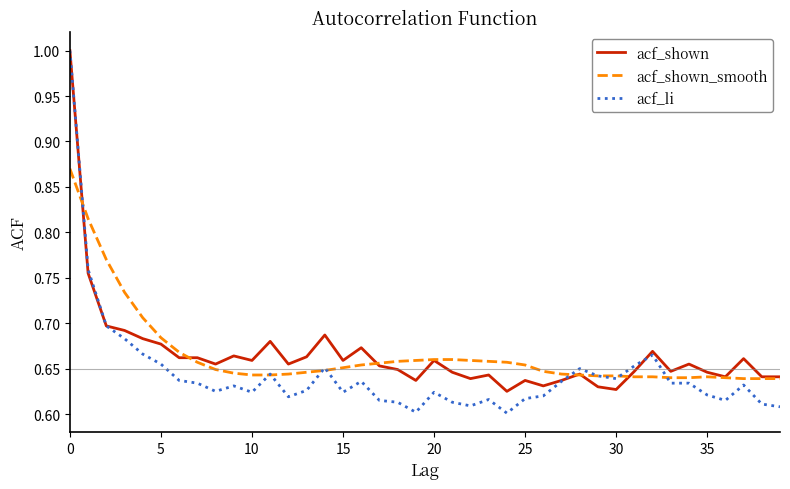

What is the greatest value displayed?

1.0